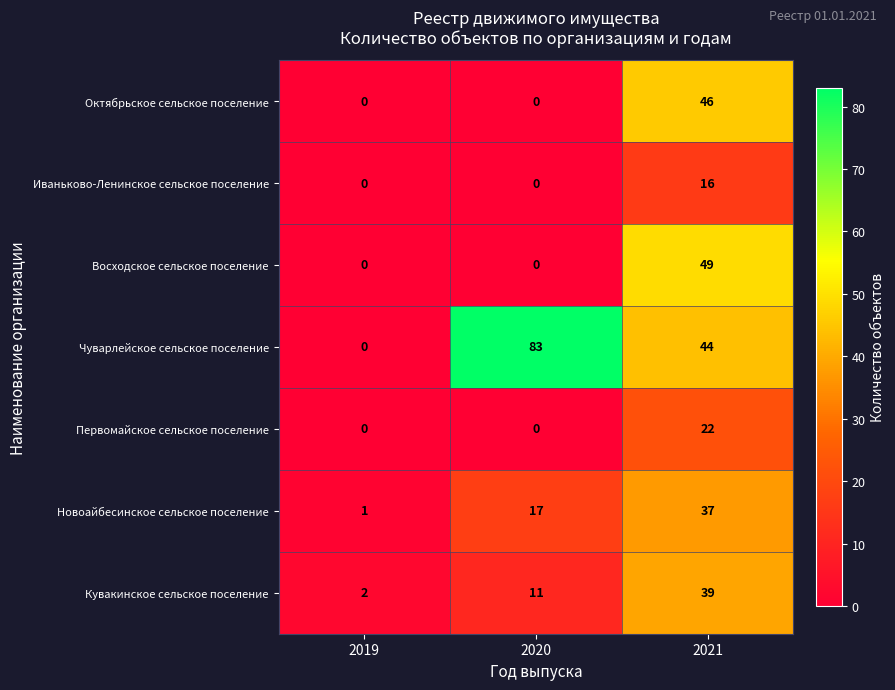

Which series has the largest total across all categories?

Чуварлейское сельское поселение